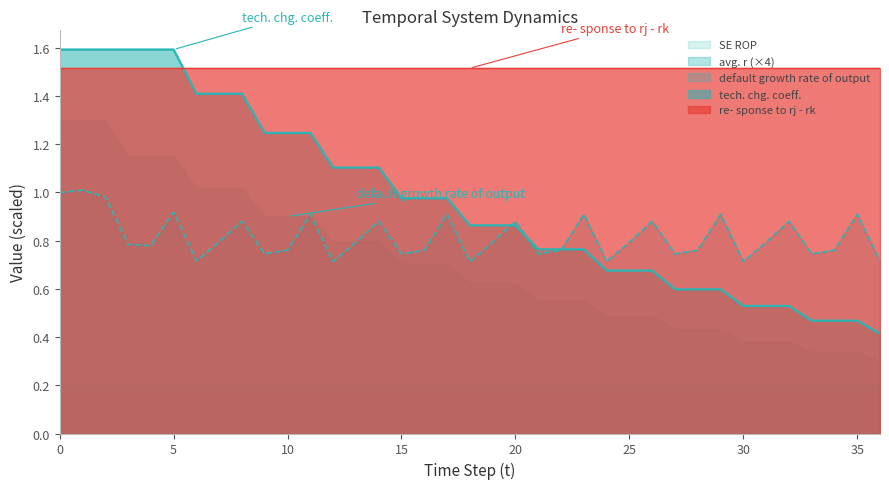

What is the greatest value displayed?

1.6